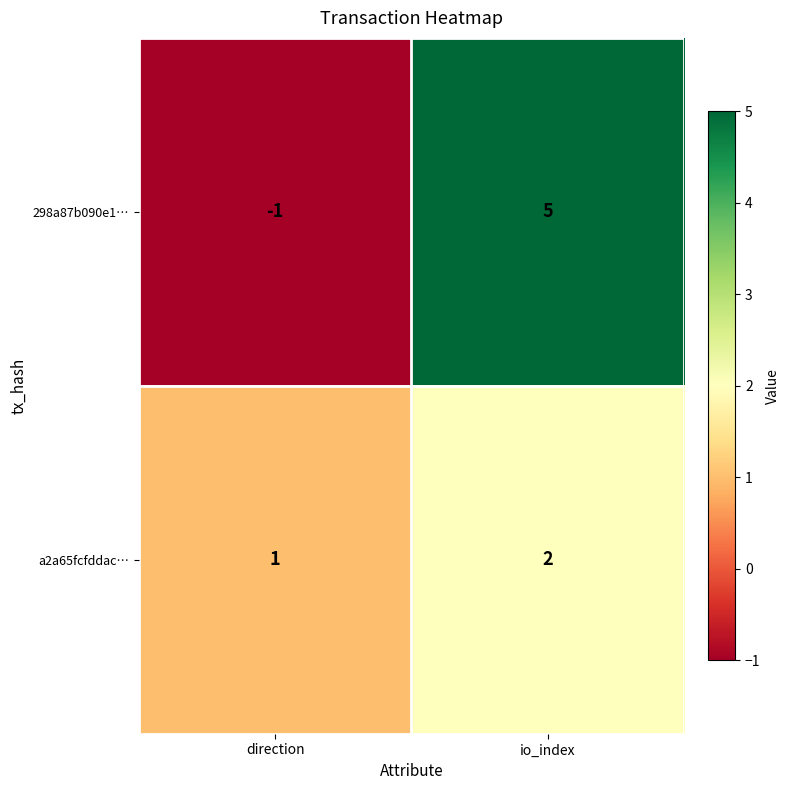

What is the difference between the maximum and minimum values in the 298a87b090e1… series?

6